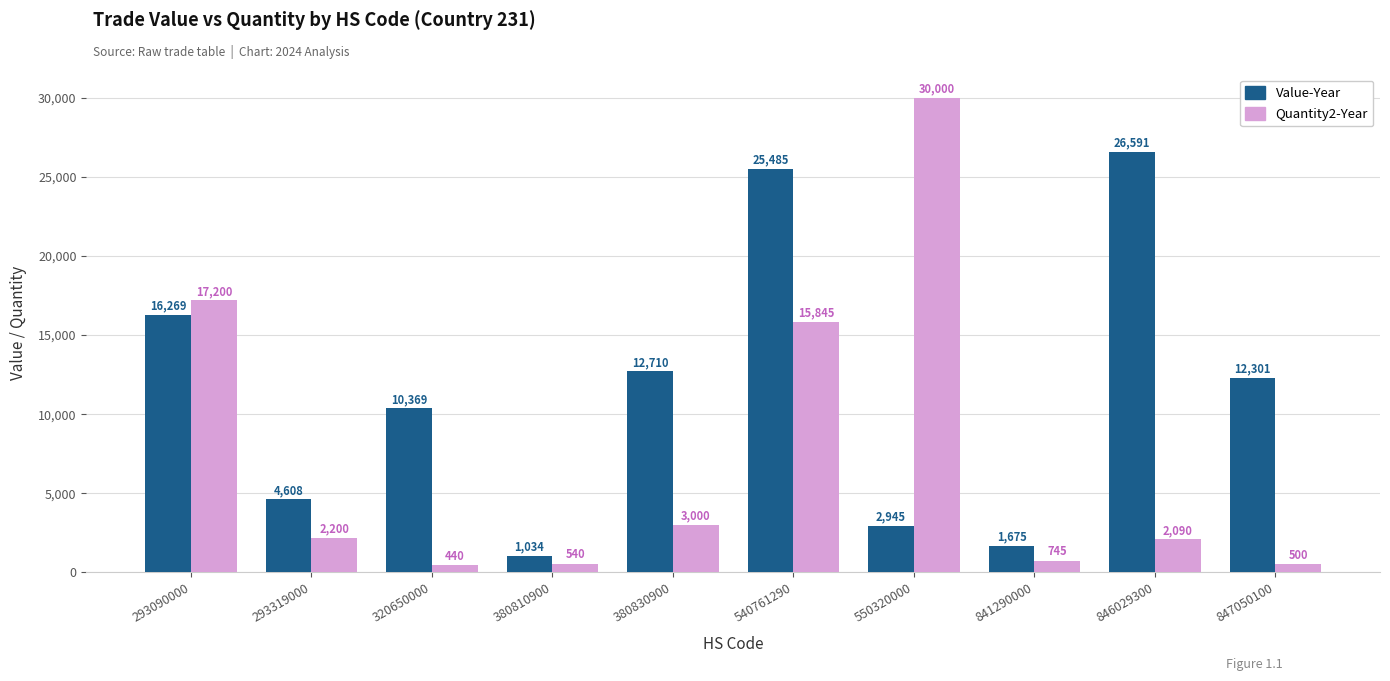

What value does the Value-Year series have at 550320000?

2945